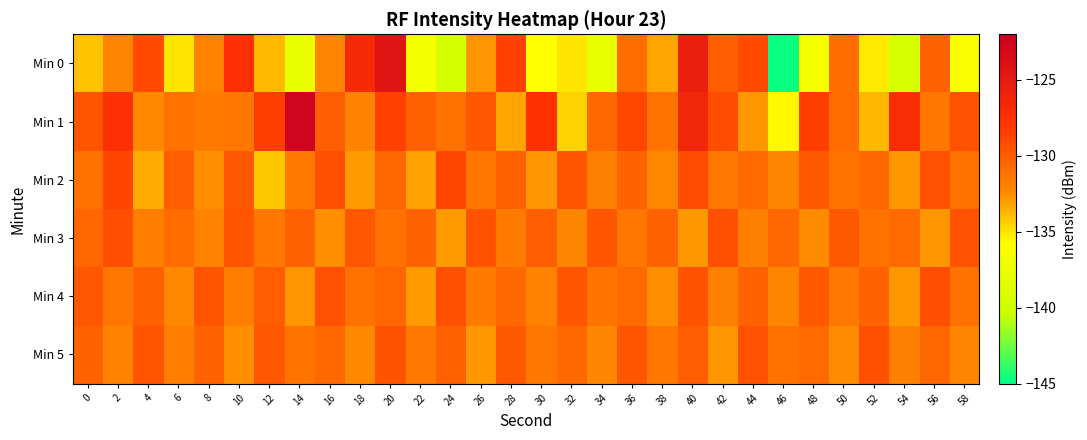

How many data points does each series have?

30